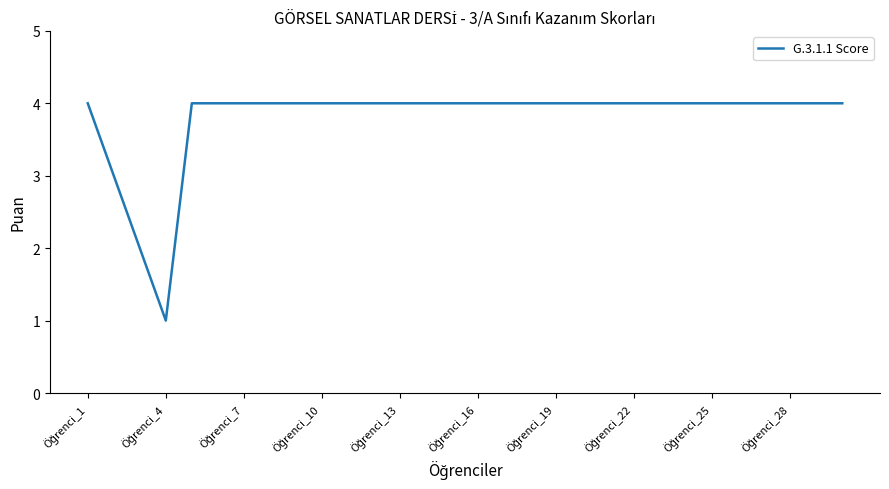

What is the greatest value displayed?

4